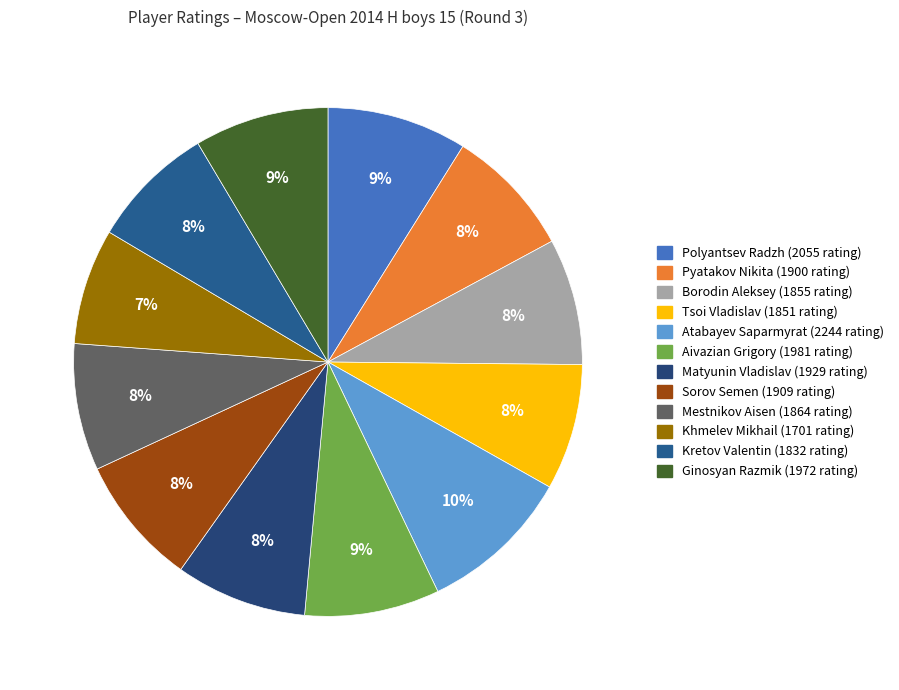

Count the number of slices in the pie.

12